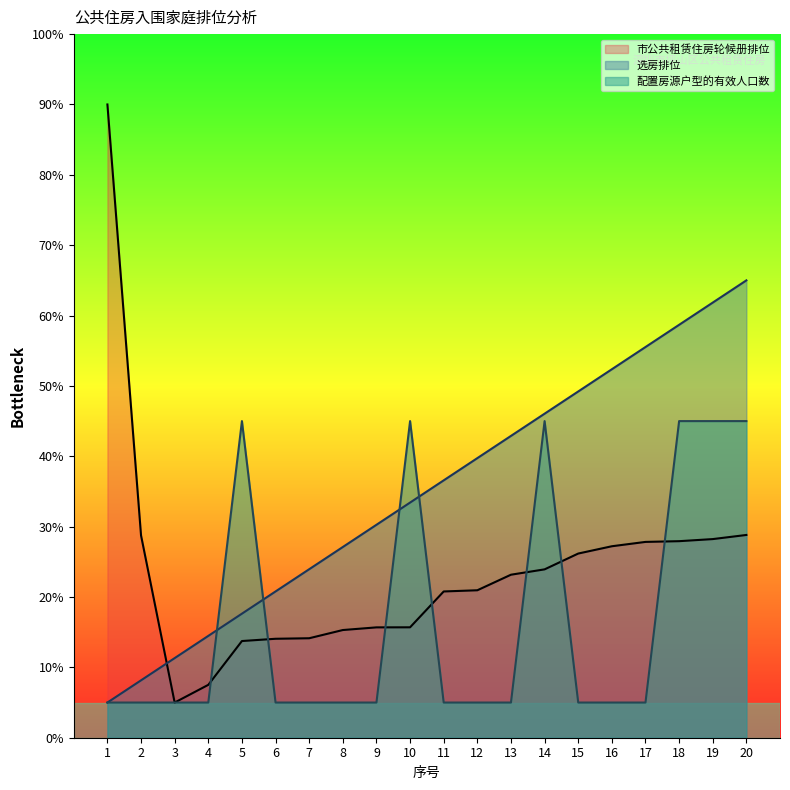

Reading right to left, extract all data points from this chart.

选房排位: 20=65.0	19=61.8	18=58.7	17=55.5	16=52.4	15=49.2	14=46.1	13=42.9	12=39.7	11=36.6	10=33.4	9=30.3	8=27.1	7=23.9	6=20.8	5=17.6	4=14.5	3=11.3	2=8.2	1=5.0
市公共租赁住房轮候册排位: 20=28.8	19=28.2	18=27.9	17=27.8	16=27.2	15=26.2	14=23.9	13=23.2	12=21.0	11=20.8	10=15.7	9=15.7	8=15.3	7=14.1	6=14.1	5=13.7	4=7.5	3=5.0	2=28.7	1=90.0
配置房源户型的有效人口数: 20=45.0	19=45.0	18=45.0	17=5.0	16=5.0	15=5.0	14=45.0	13=5.0	12=5.0	11=5.0	10=45.0	9=5.0	8=5.0	7=5.0	6=5.0	5=45.0	4=5.0	3=5.0	2=5.0	1=5.0